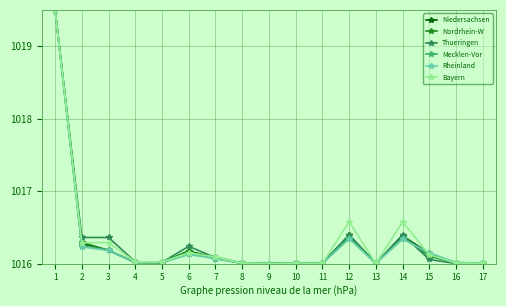

What are all the series names shown in the legend?

Niedersachsen, Nordrhein-W, Thueringen, Mecklen-Vor, Rheinland, Bayern